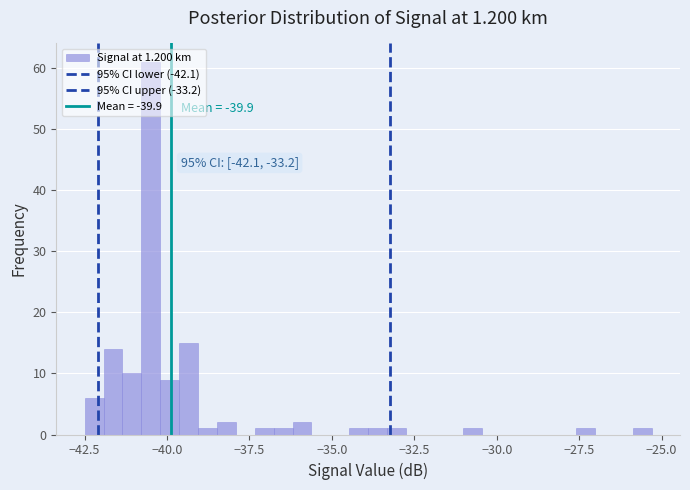

Around what value on the x-axis is the tallest bar? Give the approximate position of its centre, as read against the axis.

-40.5